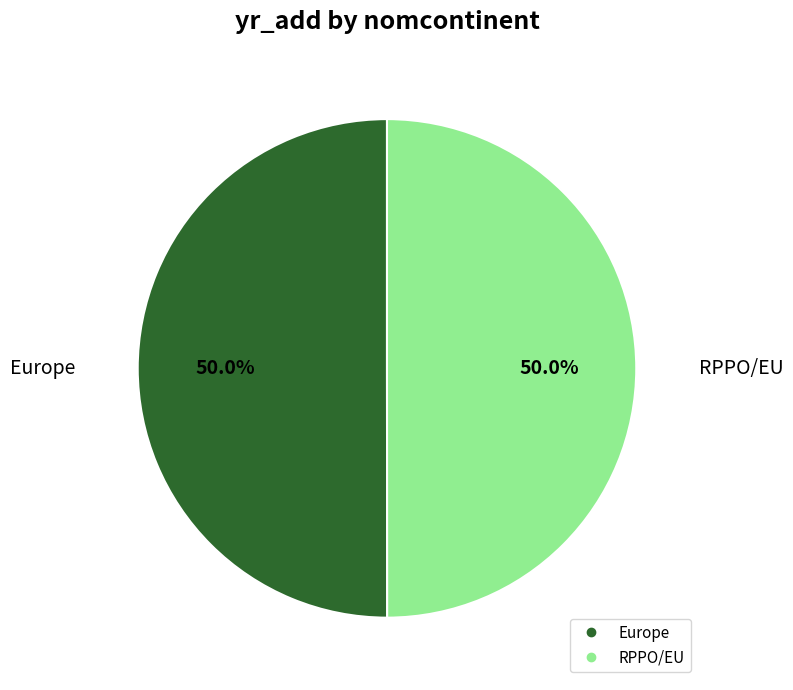

How many slices are in this pie chart?

2